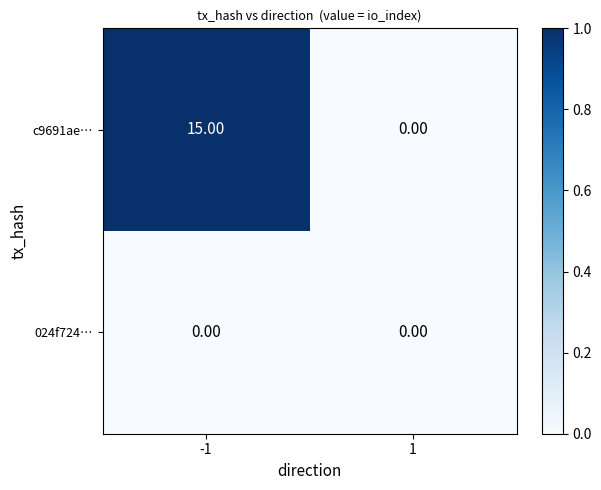

Which series changed the most between -1 and 1?

c9691ae…